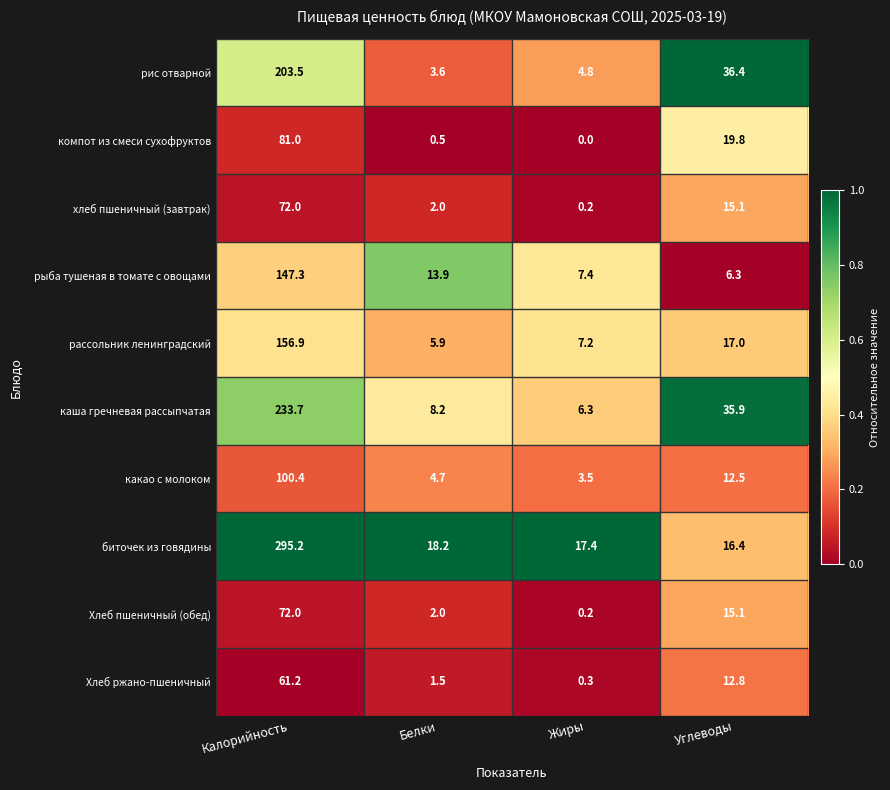

Where does the каша гречневая рассыпчатая series first go above 35?

Калорийность